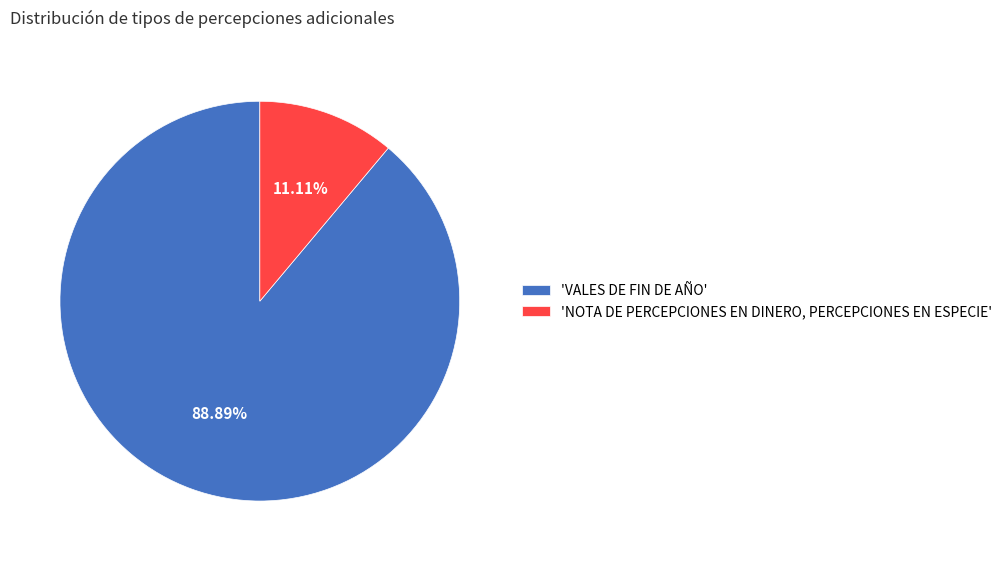

Is the sum of 'VALES DE FIN DE AÑO' and 'NOTA DE PERCEPCIONES EN DINERO, PERCEPCIONES EN ESPECIE' greater than half?

Yes